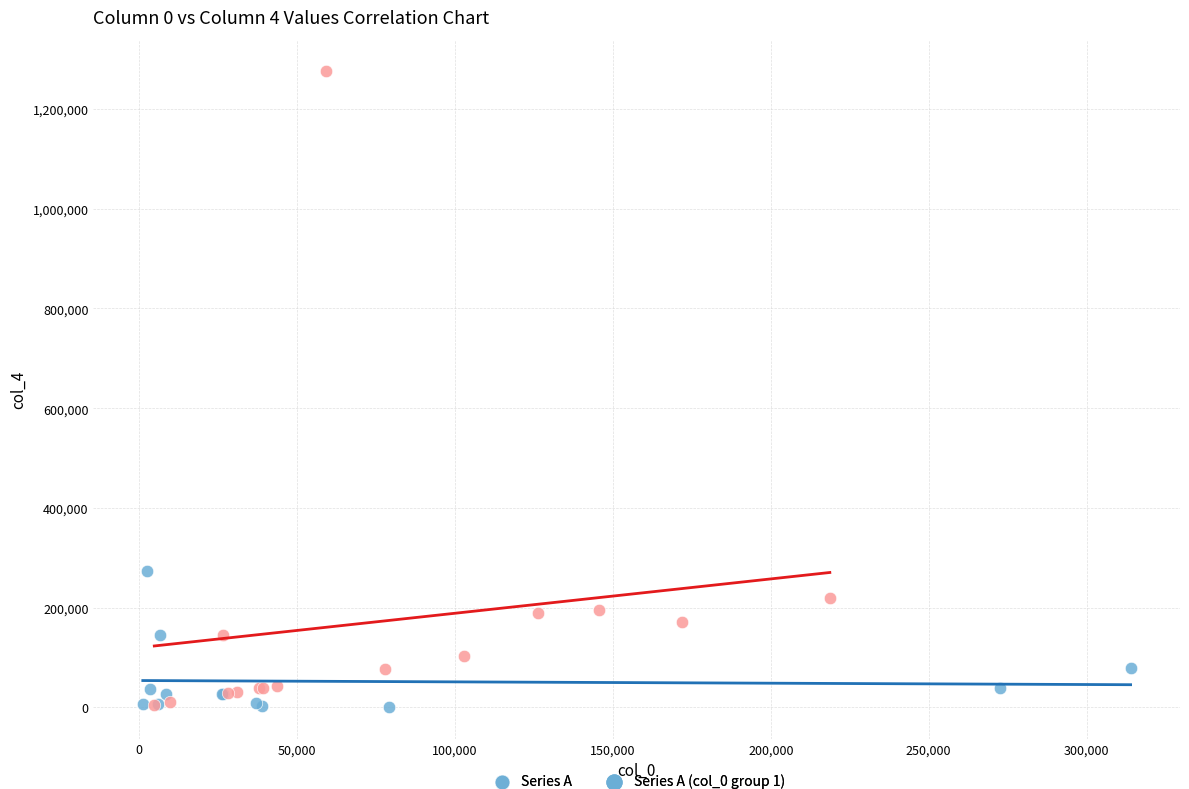

Which series has the widest spread of Y values?

Series B